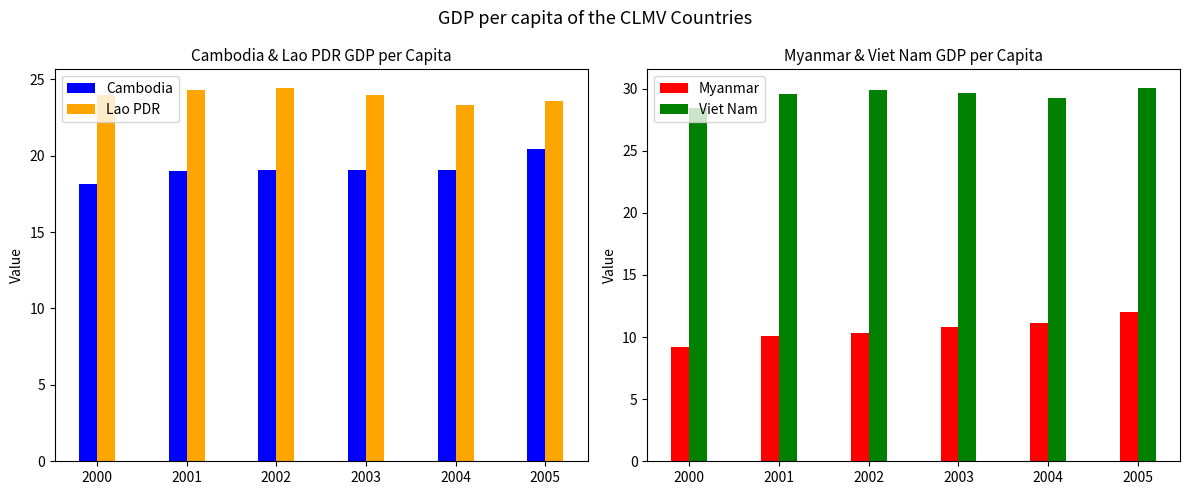

The Cambodia series shows 19.1 at 2003. True or false?

True